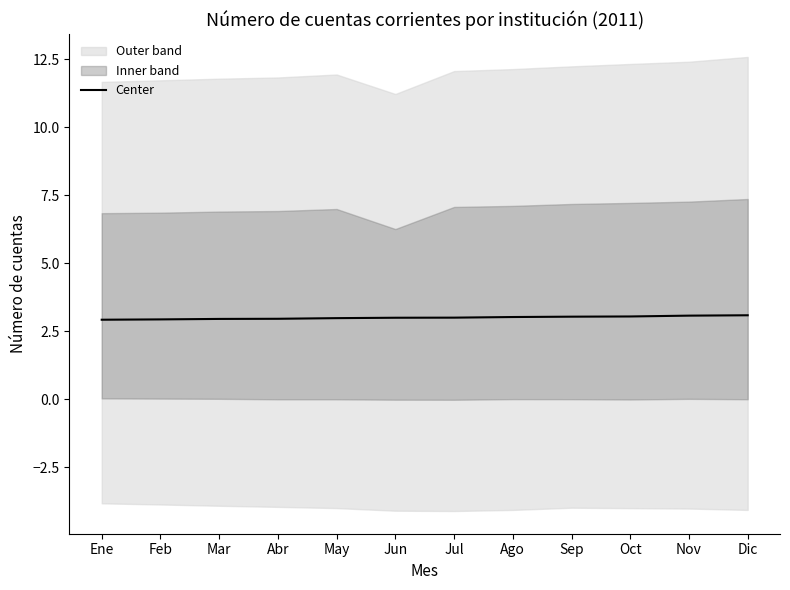

The chart shows a value of 2.1 at Ago. True or false?

False